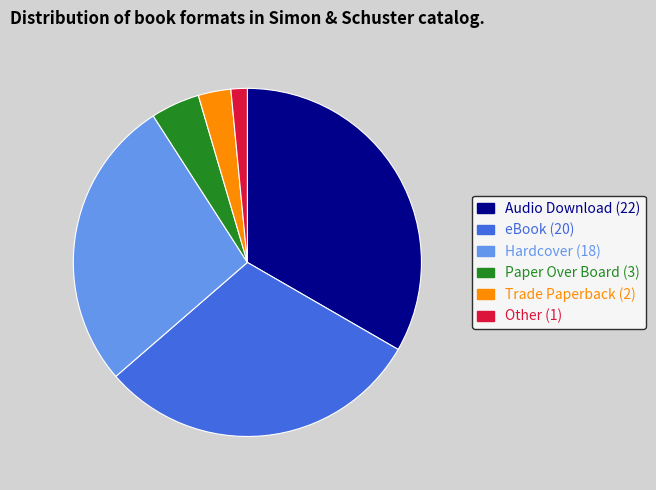

Does any single category account for the majority?

No